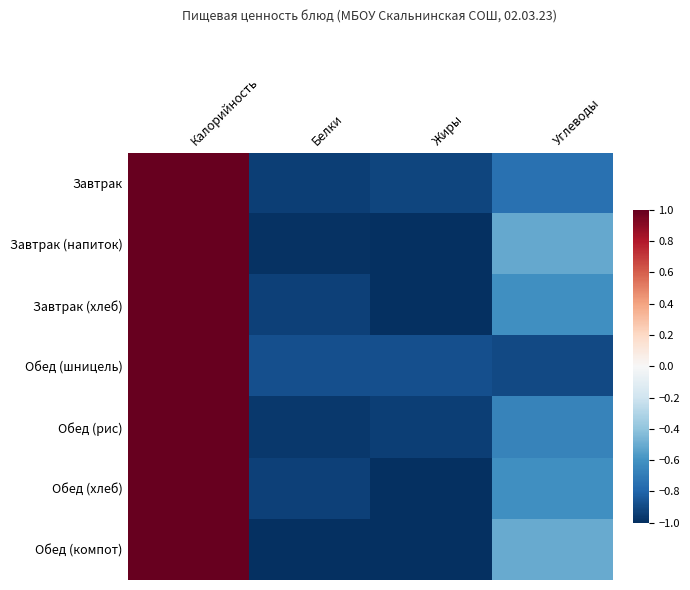

How many data points does each series have?

4